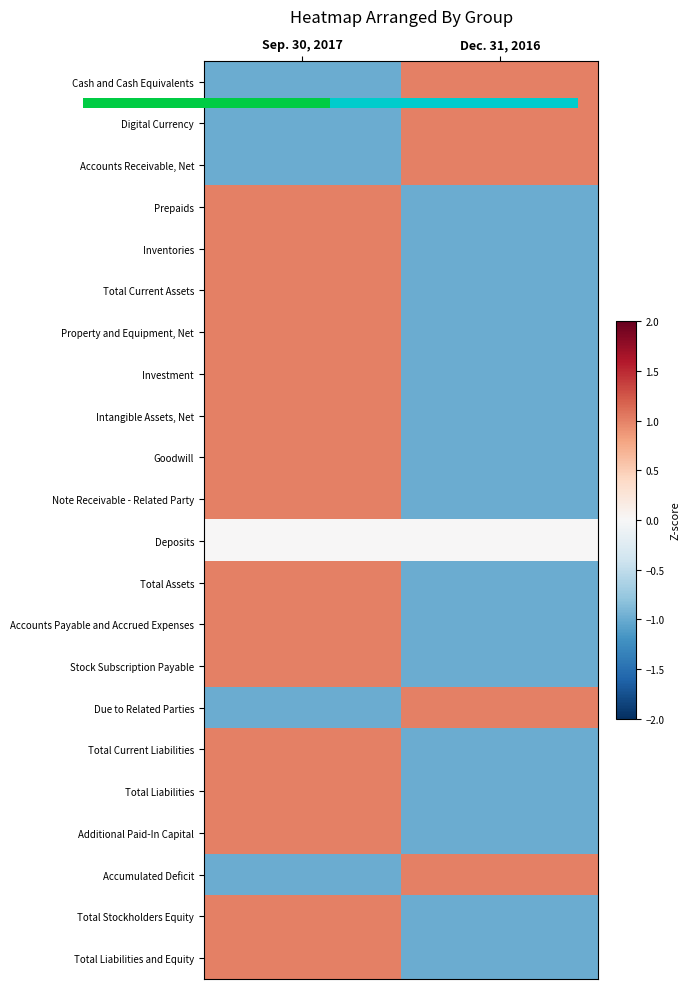

What is the difference between the maximum and minimum values in the Stock Subscription Payable series?

2